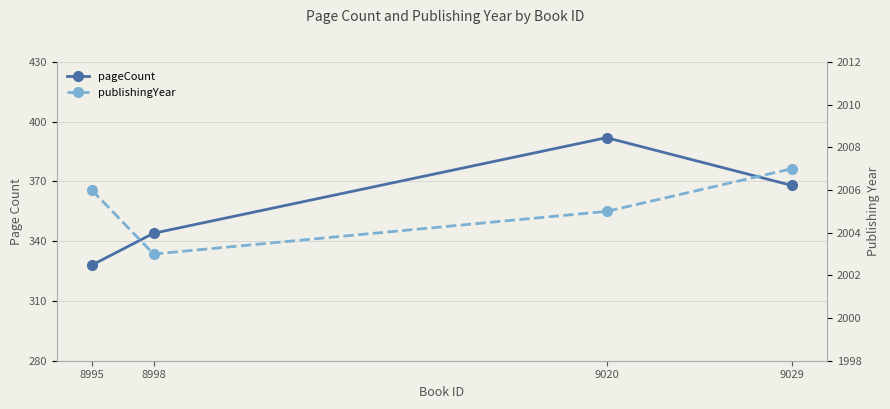

What is the highest value of the publishingYear series?

2007